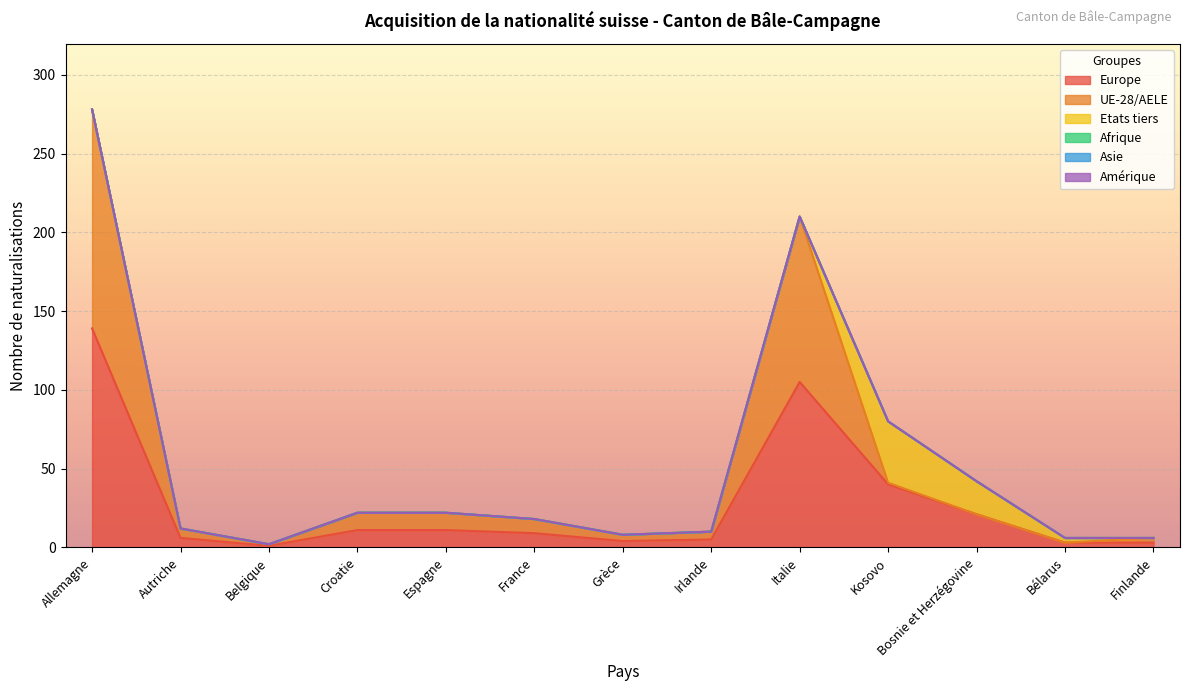

Does the chart display data point markers on the line(s)?

No